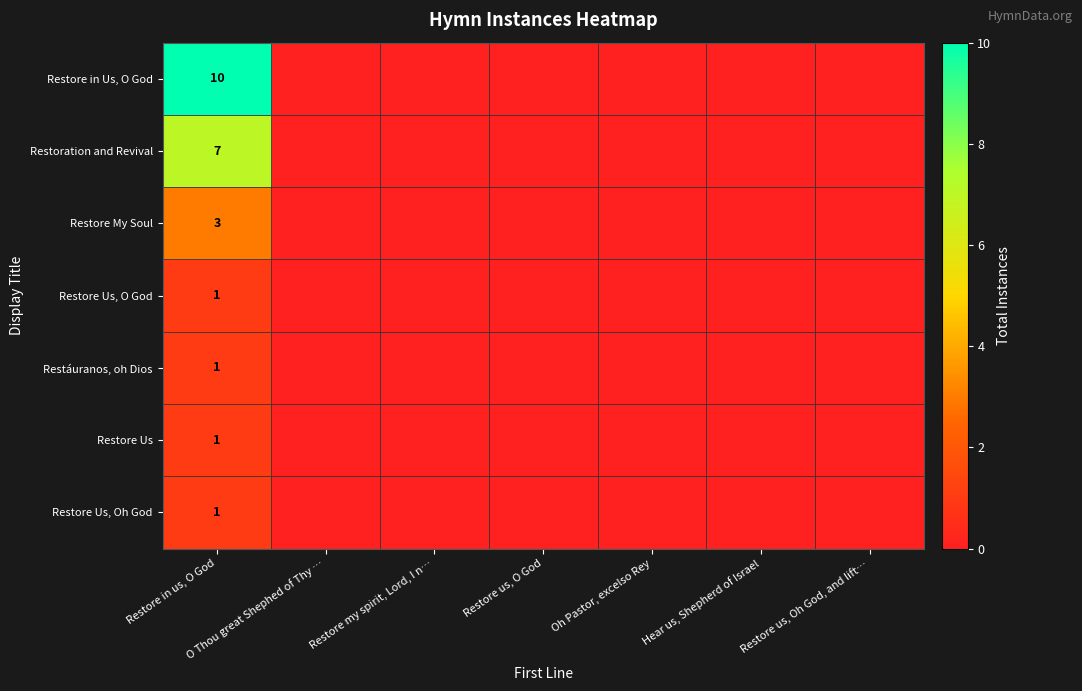

Rank the categories by Restore Us, Oh God value from lowest to highest.

O Thou great Shephed of Thy …, Restore my spirit, Lord, I n…, Restore us, O God, Oh Pastor, excelso Rey, Hear us, Shepherd of Israel, Restore us, Oh God, and lift…, Restore in us, O God